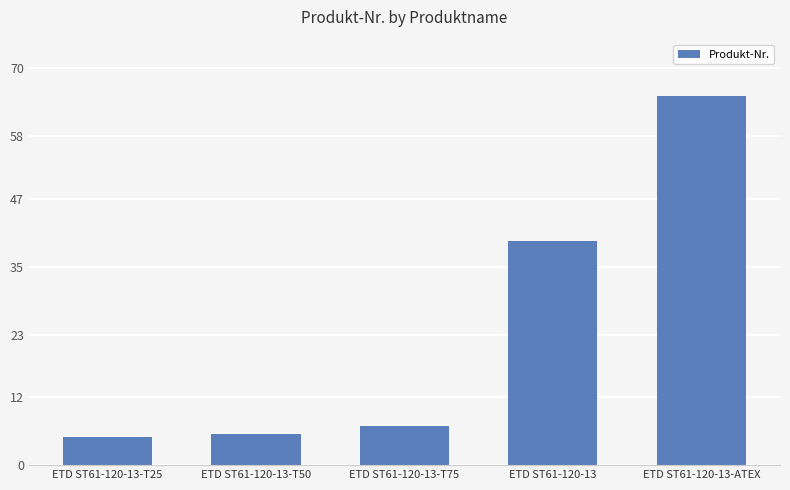

What is the difference between the values at ETD ST61-120-13-T50 and ETD ST61-120-13-T75?

1.4